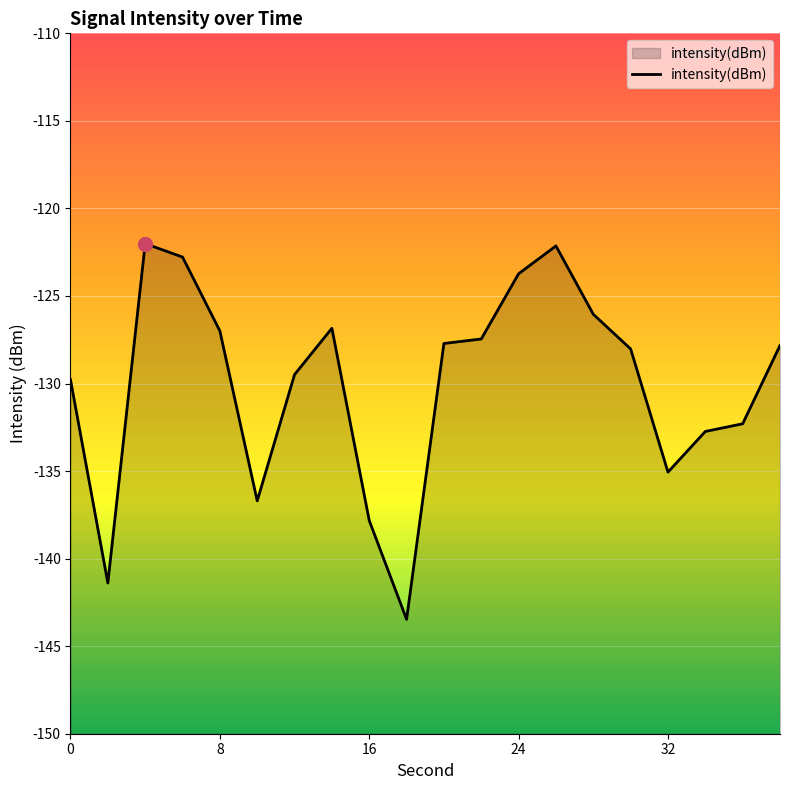

The value at 24 is -123.7. True or false?

True